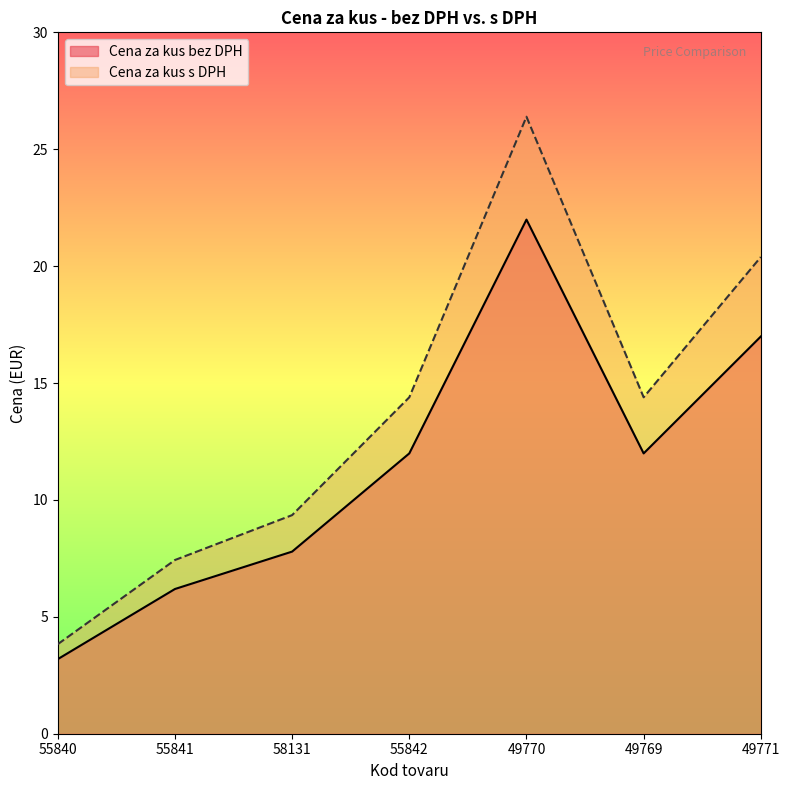

Which label corresponds to the smallest value in the chart?

55840